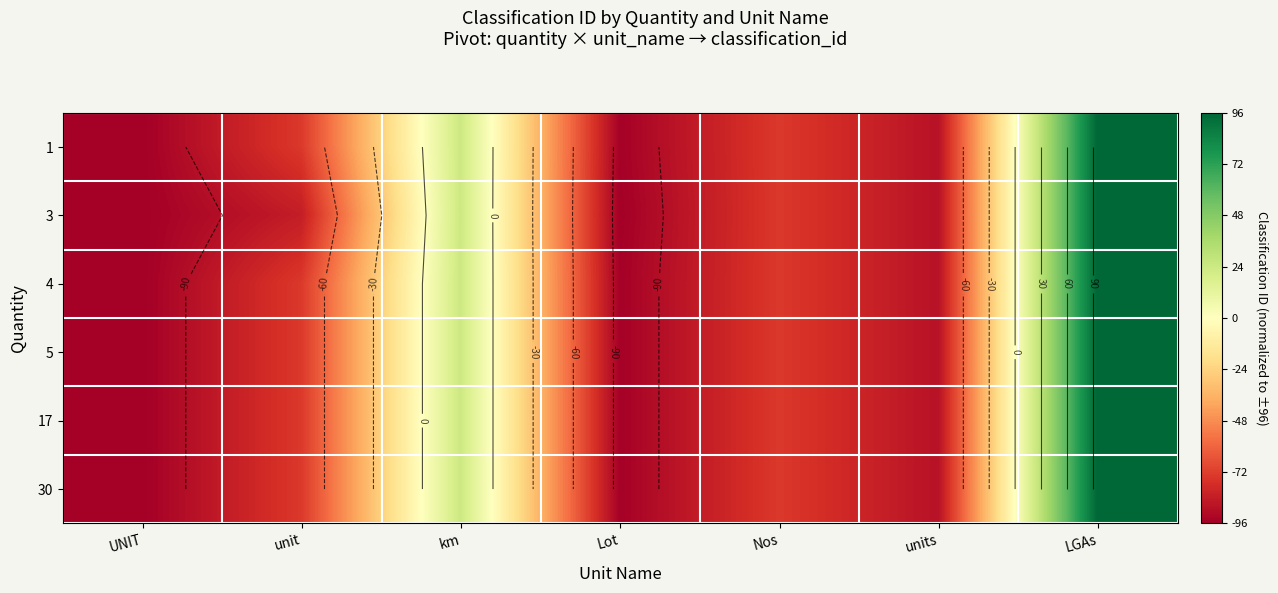

How many negative values does the 3 series have?

5